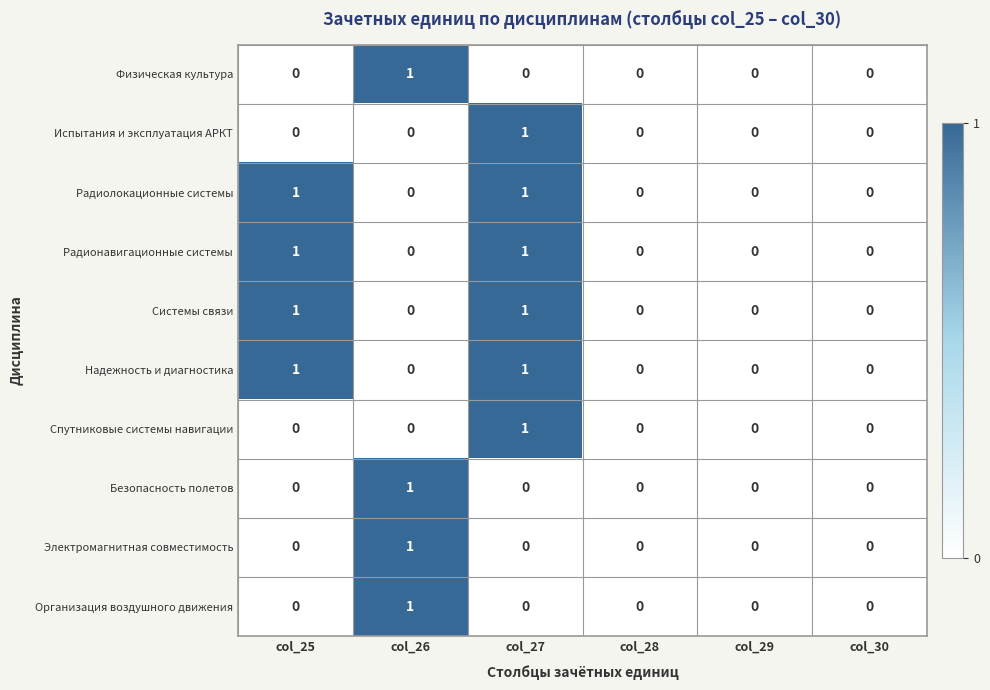

The value of Испытания и эксплуатация АРКТ at col_26 is 0. True or false?

True